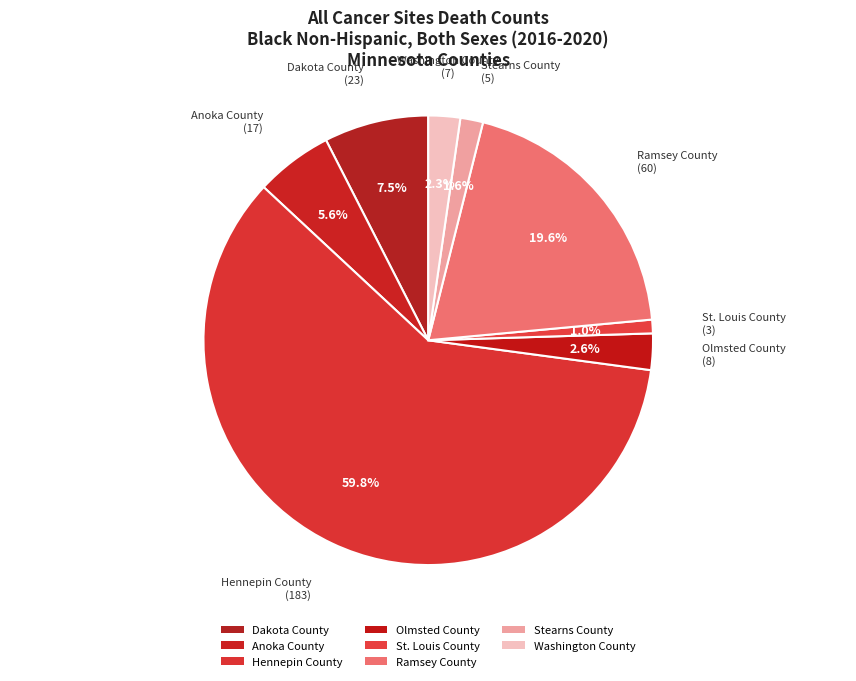

Count the number of slices in the pie.

8